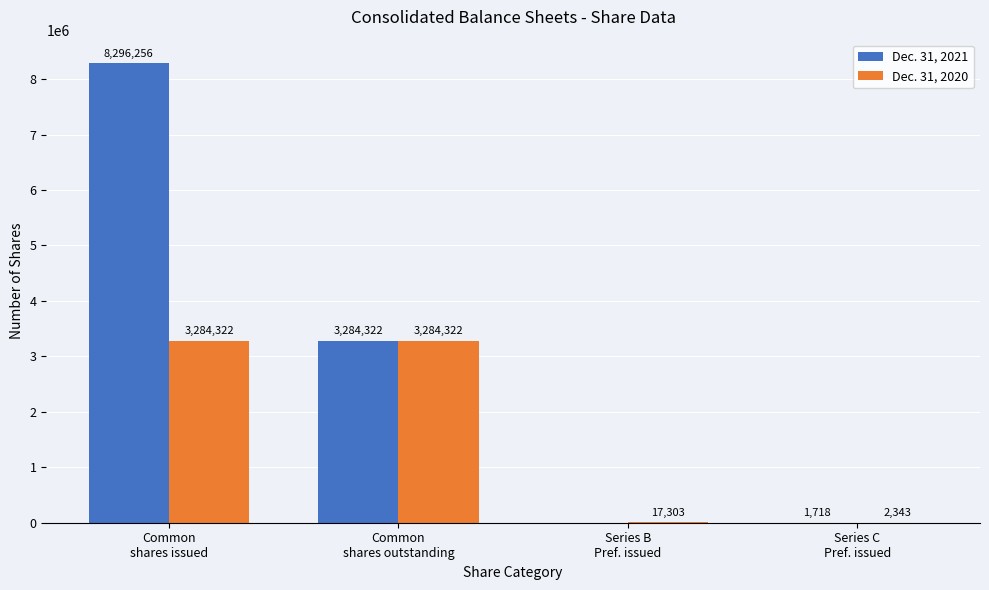

Reading left to right, what are all the values shown in this chart?

Dec. 31, 2021: Common
shares issued=8296256	Common
shares outstanding=3284322	Series B
Pref. issued=0	Series C
Pref. issued=1718
Dec. 31, 2020: Common
shares issued=3284322	Common
shares outstanding=3284322	Series B
Pref. issued=17303	Series C
Pref. issued=2343